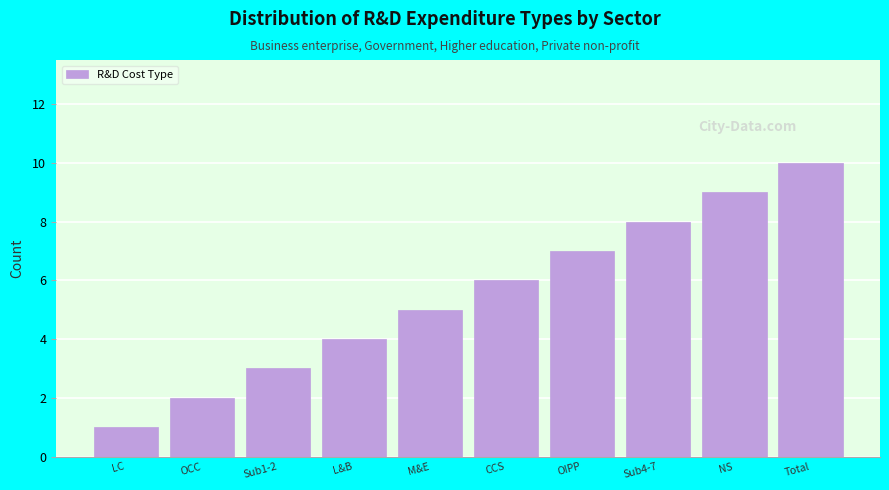

What is the greatest value displayed?

10